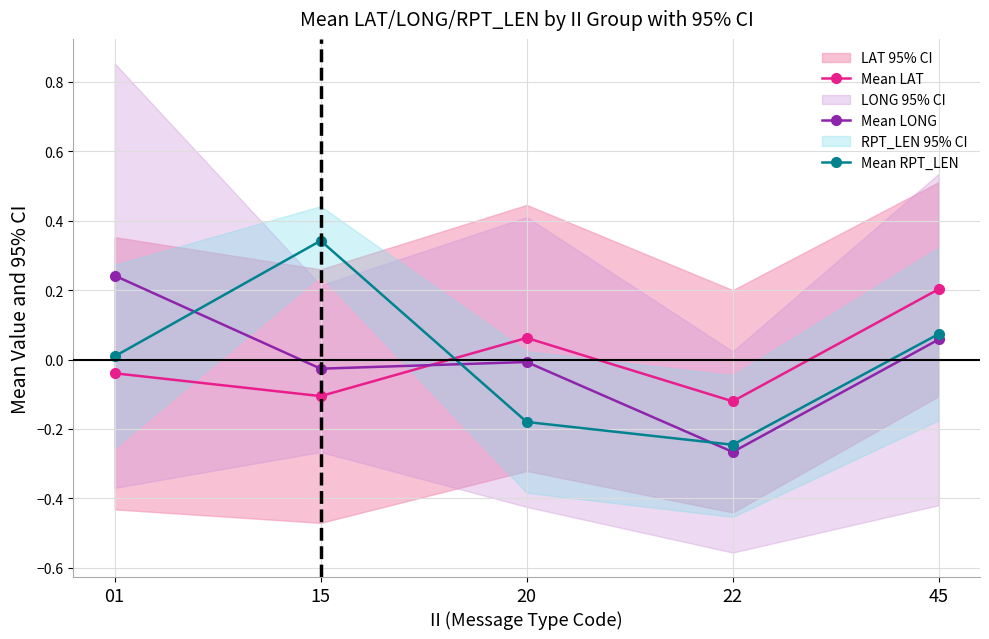

How many categories are shown in the chart?

5